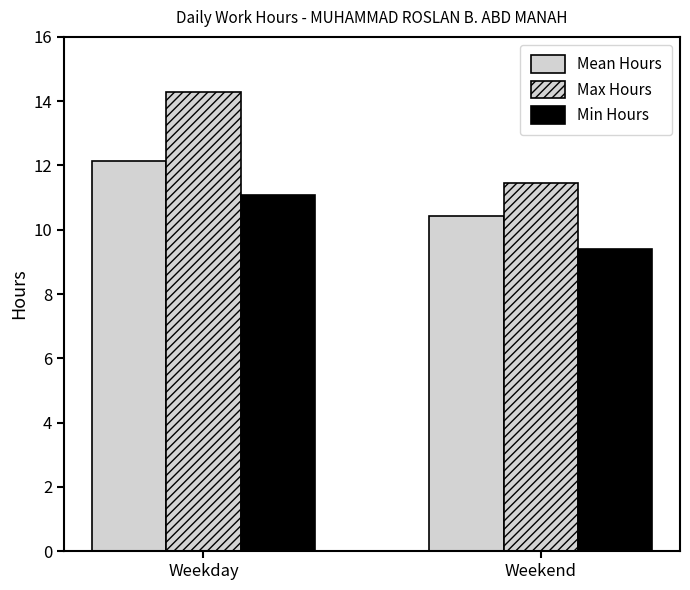

How many bars are there in each group?

3